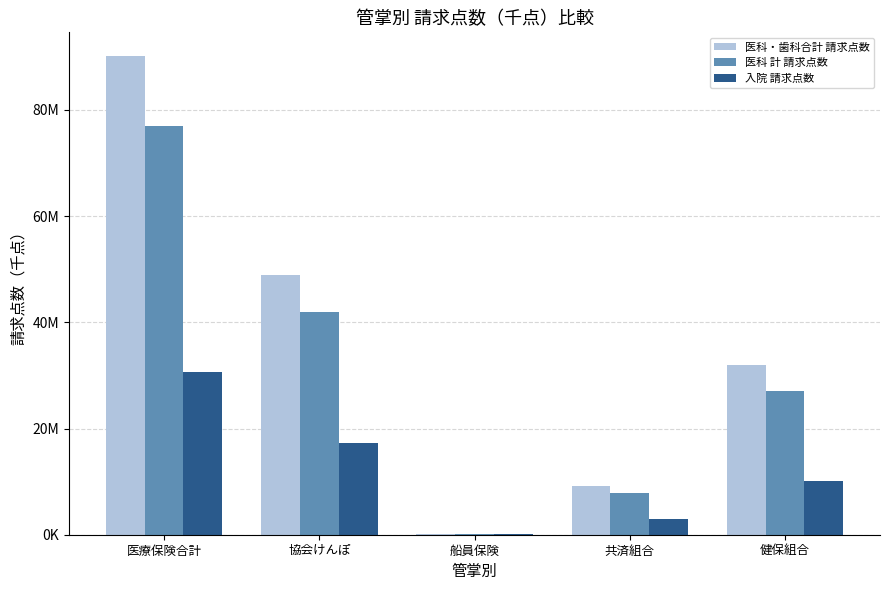

Are the bars horizontal?

No